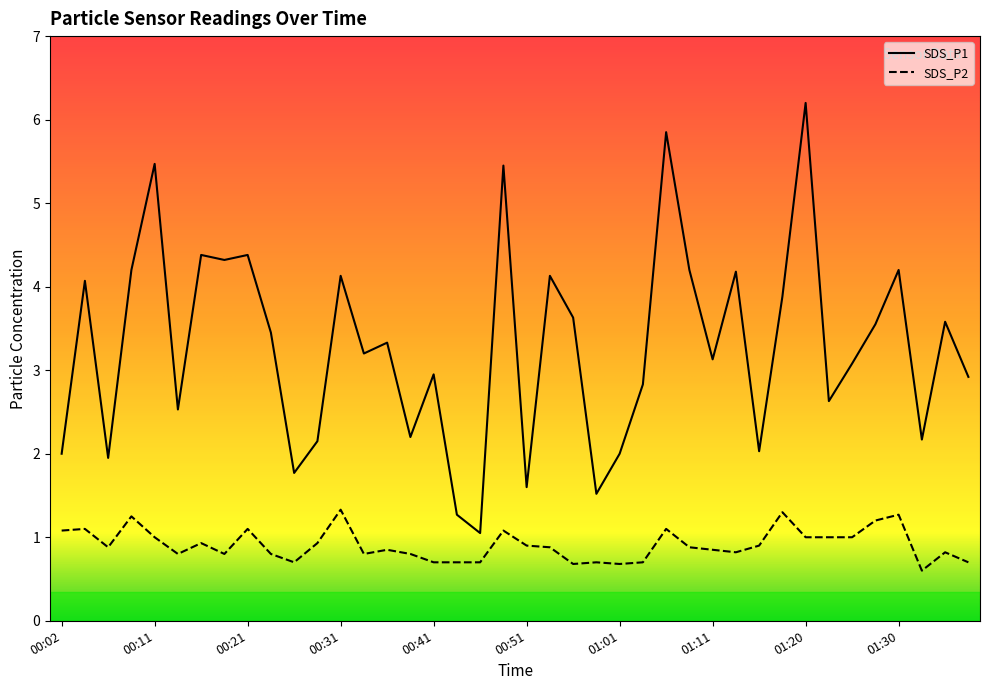

The SDS_P1 series shows 2.8 at 00:31. True or false?

False